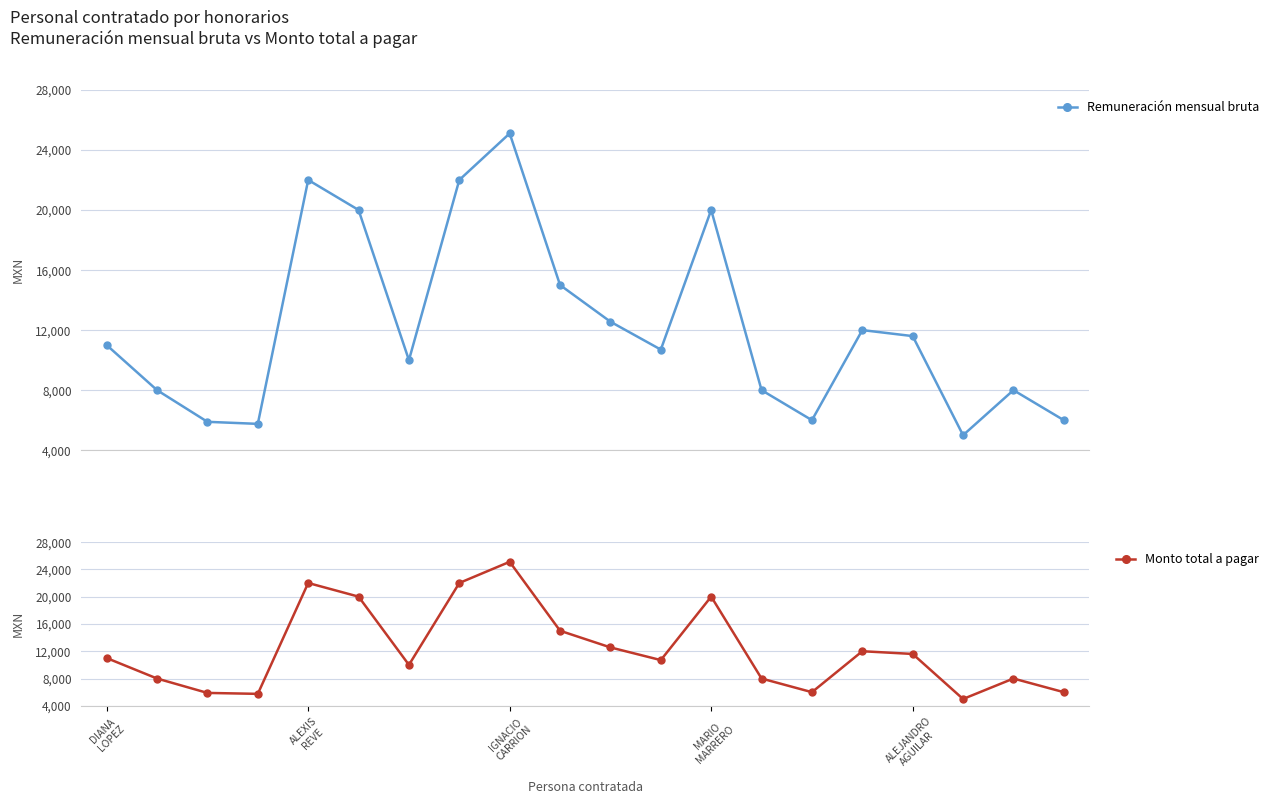

How many interior local valleys does the Remuneración mensual bruta series have?

5